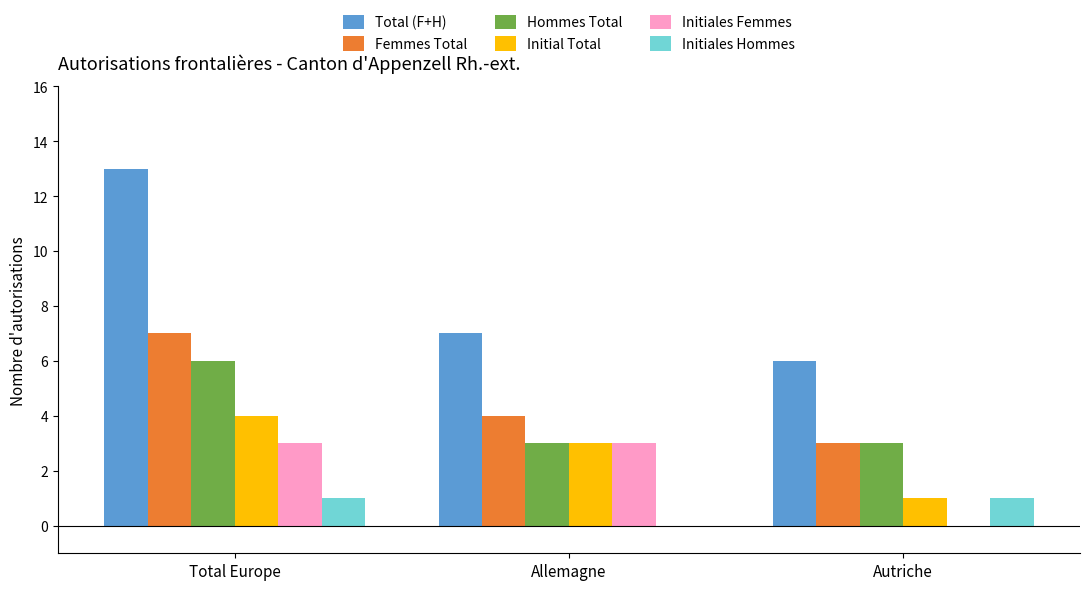

Where is Initiales Femmes nearest to the value 1?

Autriche